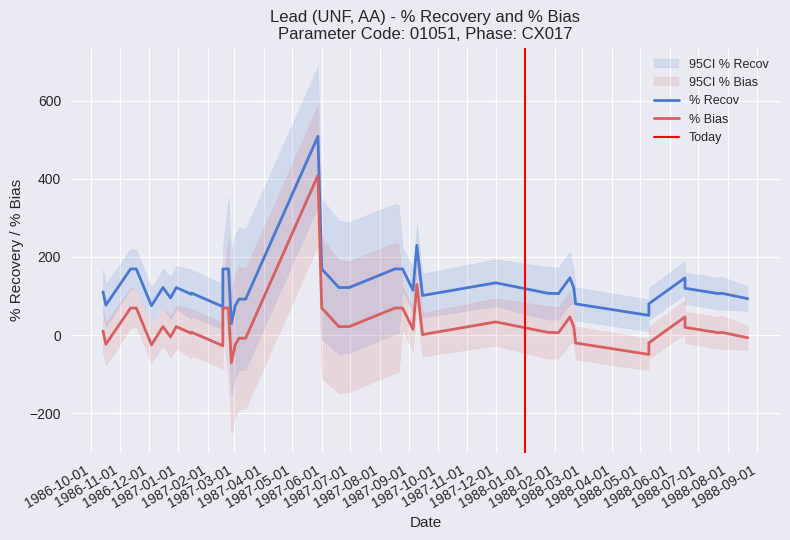

What is the total value across all series at 1986-12-24?

90.8